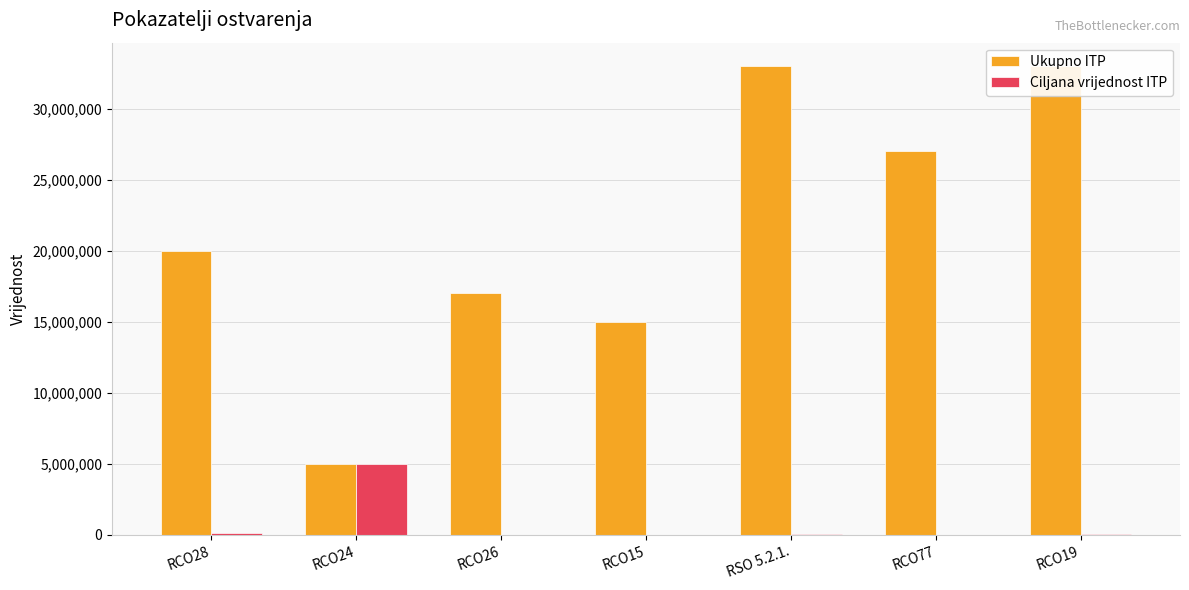

What is the sum of all Ukupno ITP values?

150000000